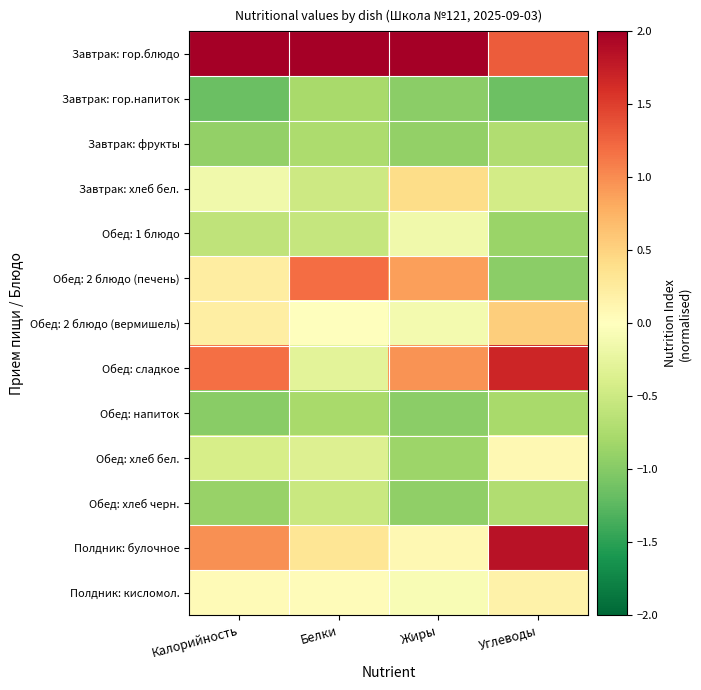

How many data points does each series have?

4